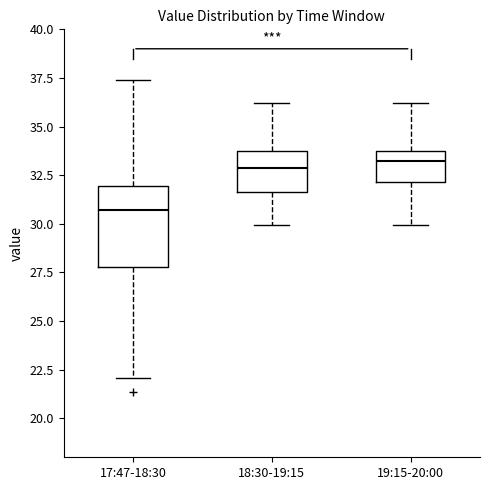

Reading left to right, read every box against the y-axis: the position of its median line, the range the box covers, and the ends of its whiskers. The values are not printed on the chart, so give them approximately, as read against the axis.

17:47-18:30: median 30.5, box 28.0 to 32.0, whiskers 22.0 to 37.5
18:30-19:15: median 33.0, box 31.5 to 34.0, whiskers 30.0 to 36.0
19:15-20:00: median 33.5, box 32.0 to 34.0, whiskers 30.0 to 36.0